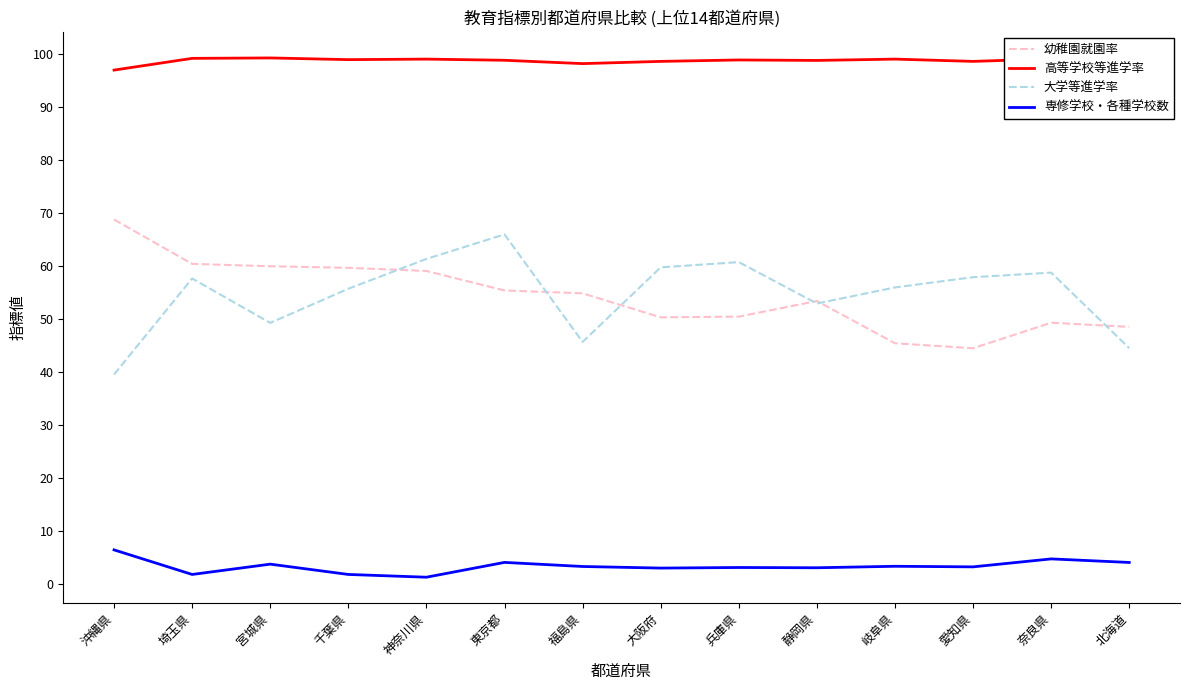

Which category has the lowest value in the 大学等進学率 series?

沖縄県